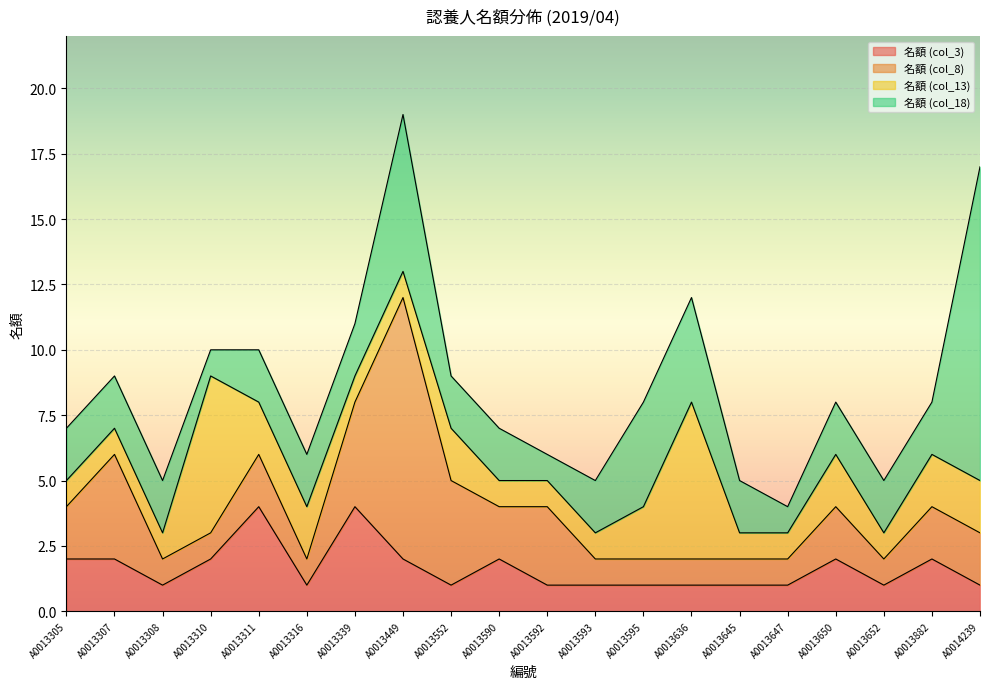

Reading left to right, list all the values displayed in this chart.

名額 (col_3): 2	2	1	2	4	1	4	2	1	2	1	1	1	1	1	1	2	1	2	1
名額 (col_8): 2	4	1	1	2	1	4	10	4	2	3	1	1	1	1	1	2	1	2	2
名額 (col_13): 1	1	1	6	2	2	1	1	2	1	1	1	2	6	1	1	2	1	2	2
名額 (col_18): 2	2	2	1	2	2	2	6	2	2	1	2	4	4	2	1	2	2	2	12